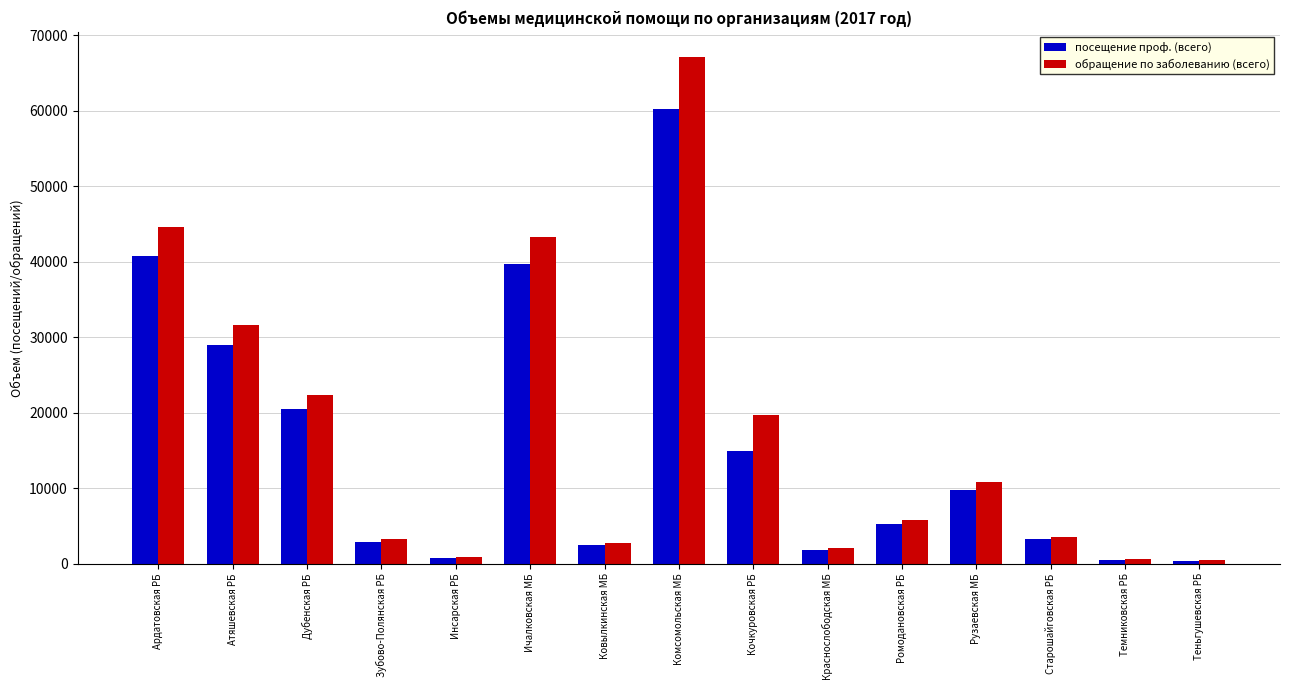

Which series has the largest range (max minus min)?

обращение по заболеванию (всего)